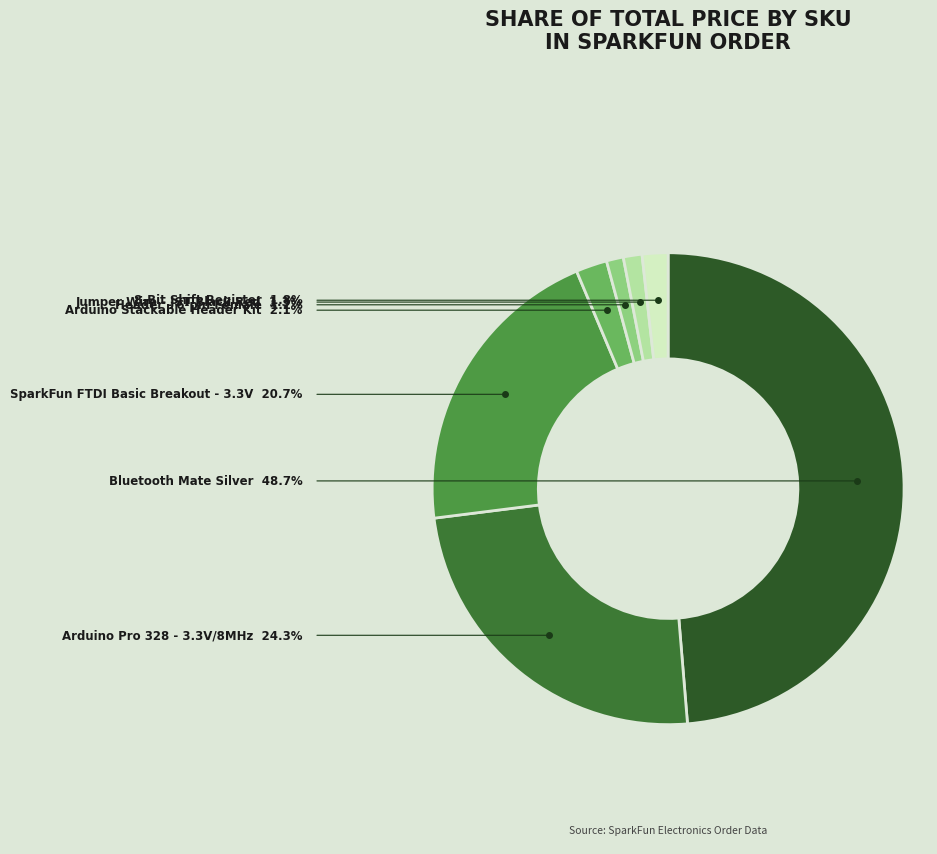

Which slice is the largest?

WRL-10393